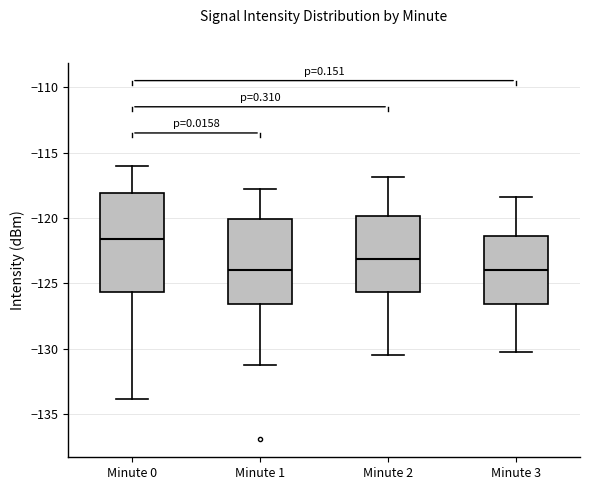

Where does the median line of the box for Minute 2 sit on the y-axis? The values are not printed on the chart, so give them approximately, as read against the axis.

-123.0